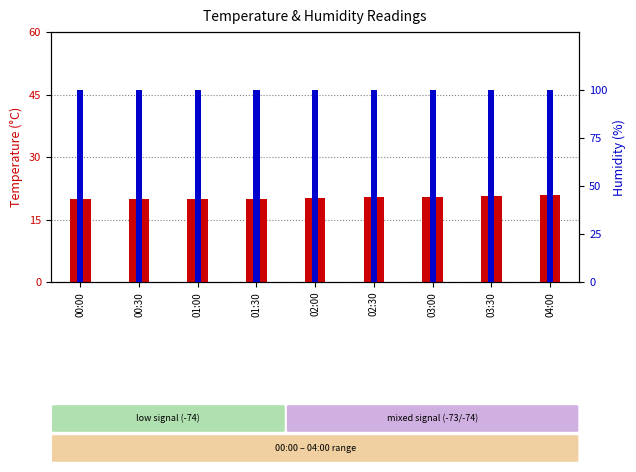

What are all the series names shown in the legend?

Temp, Humidity